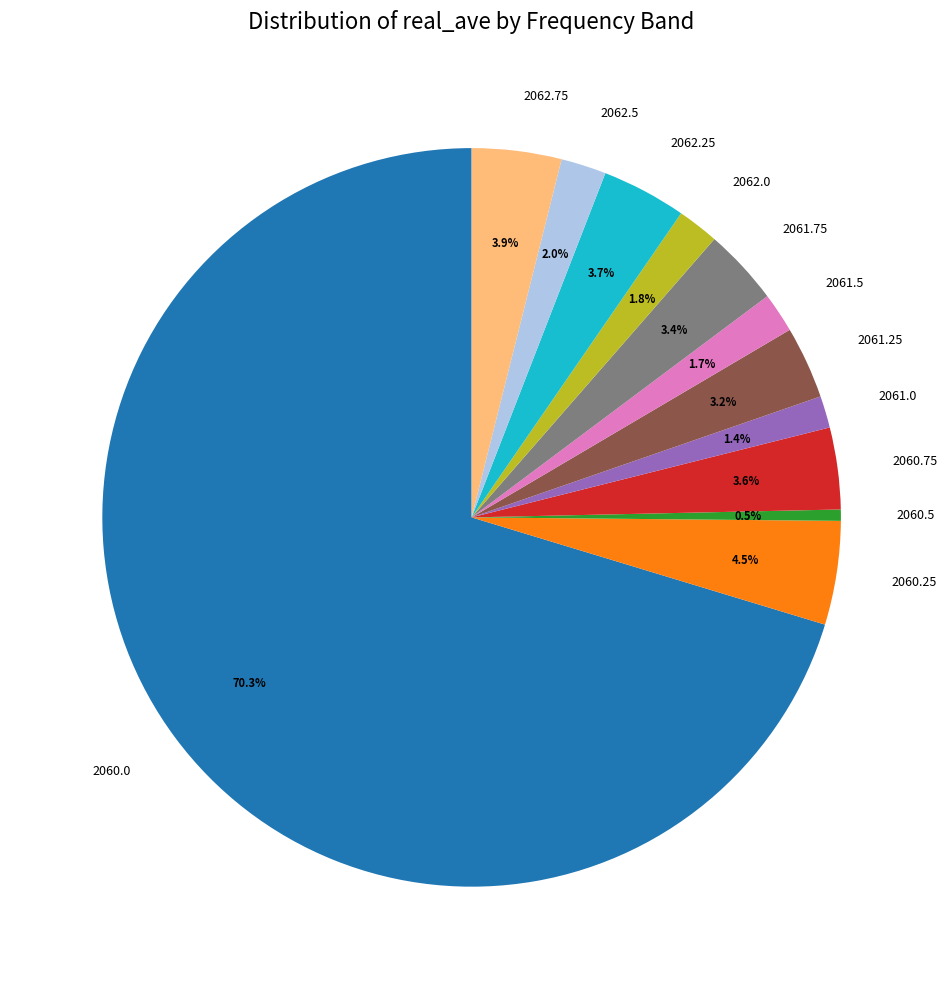

Count the number of slices in the pie.

12